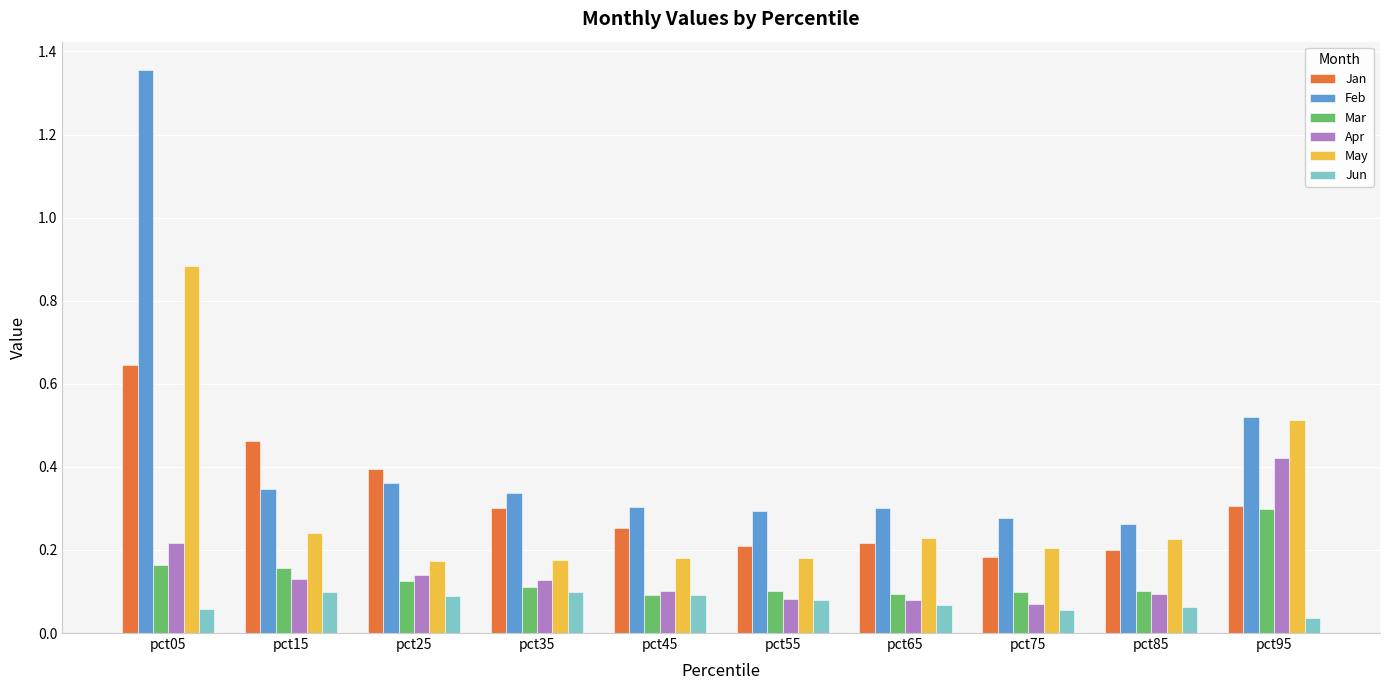

Between pct25 and pct65, which series saw the biggest shift?

Jan